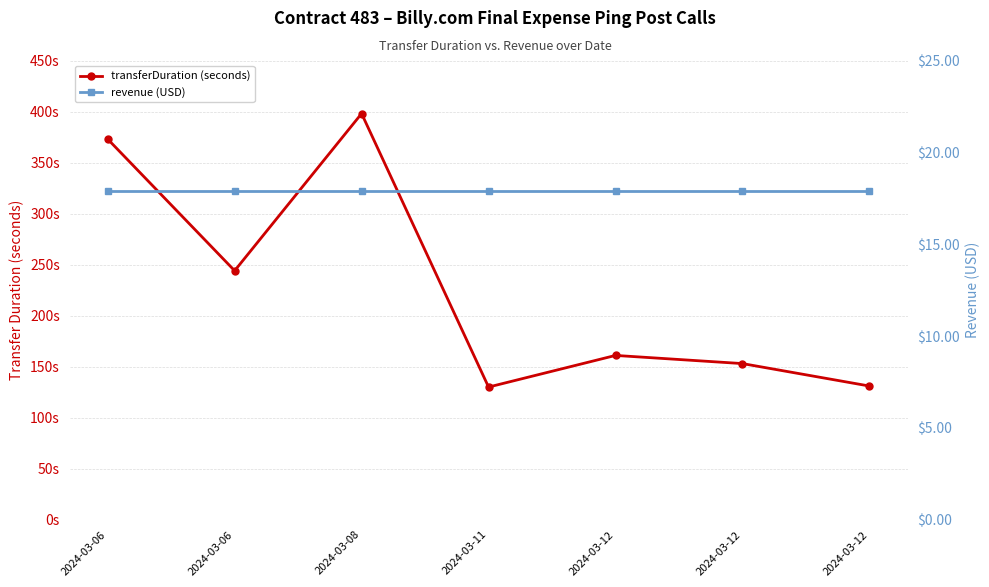

What is the difference between the transferDuration (seconds) values at 2024-03-08 and 2024-03-06?

25.0